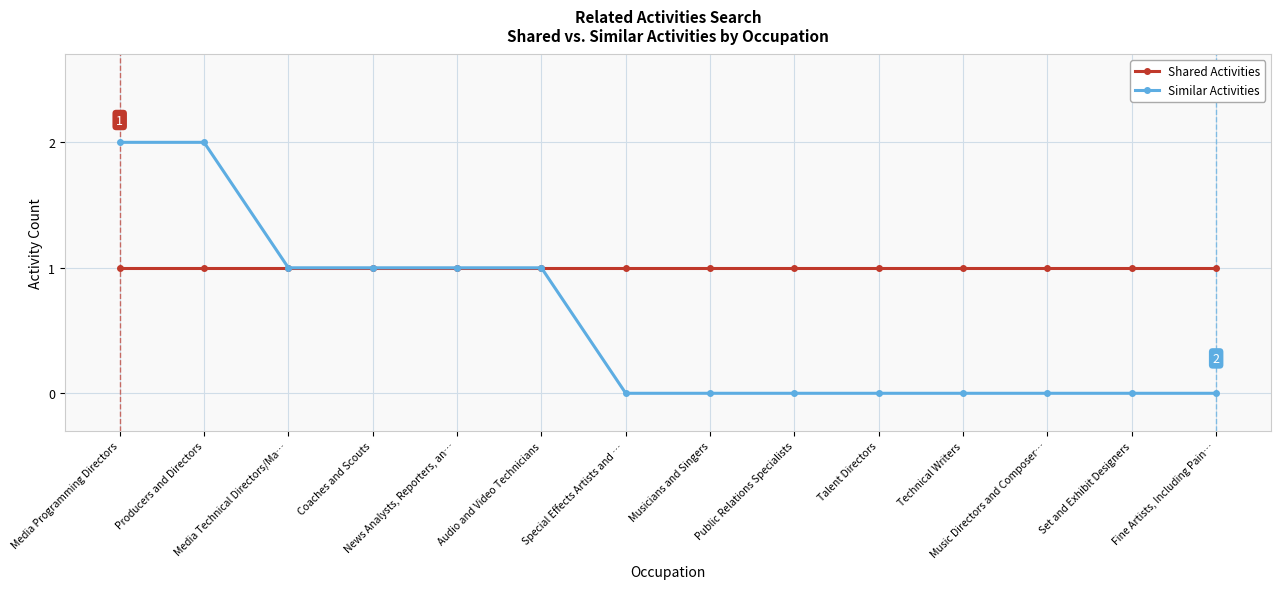

At how many categories does at least one series exceed 0?

14